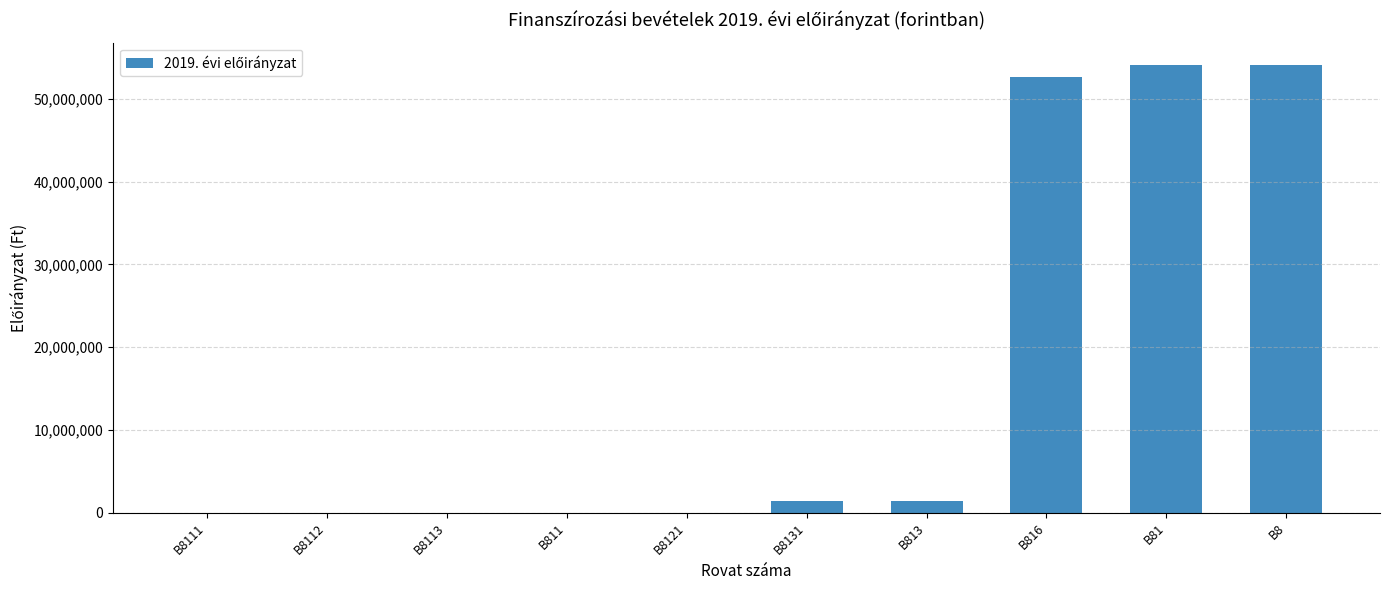

Between B8131 and B8111, which is larger?

B8131